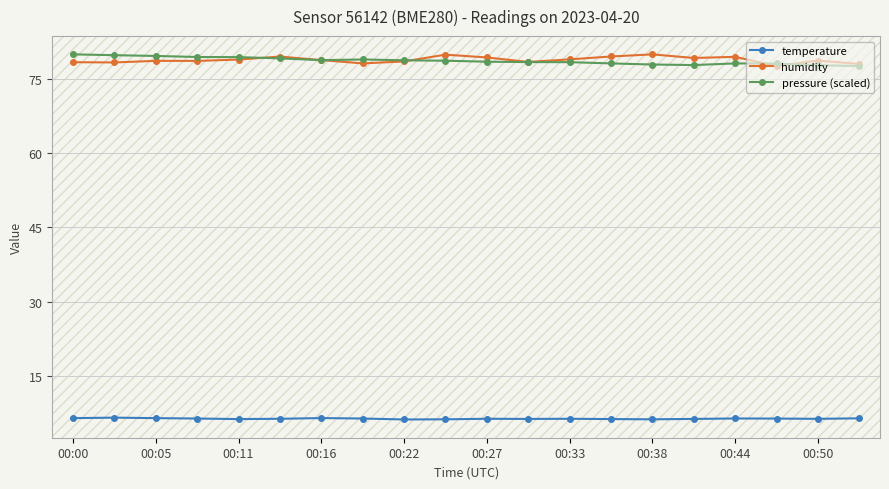

At how many categories does at least one series exceed 21?

20